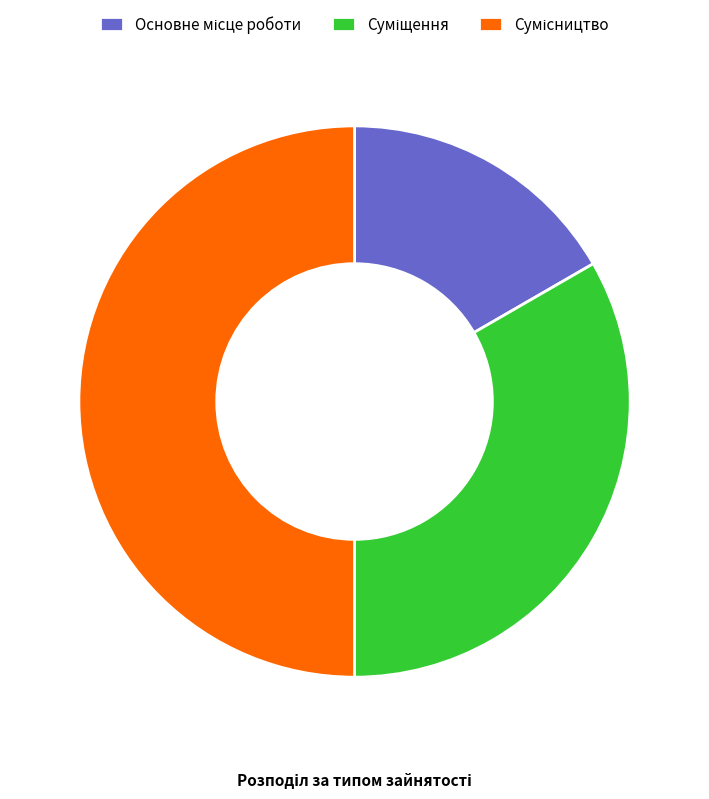

How many slices are in this pie chart?

3